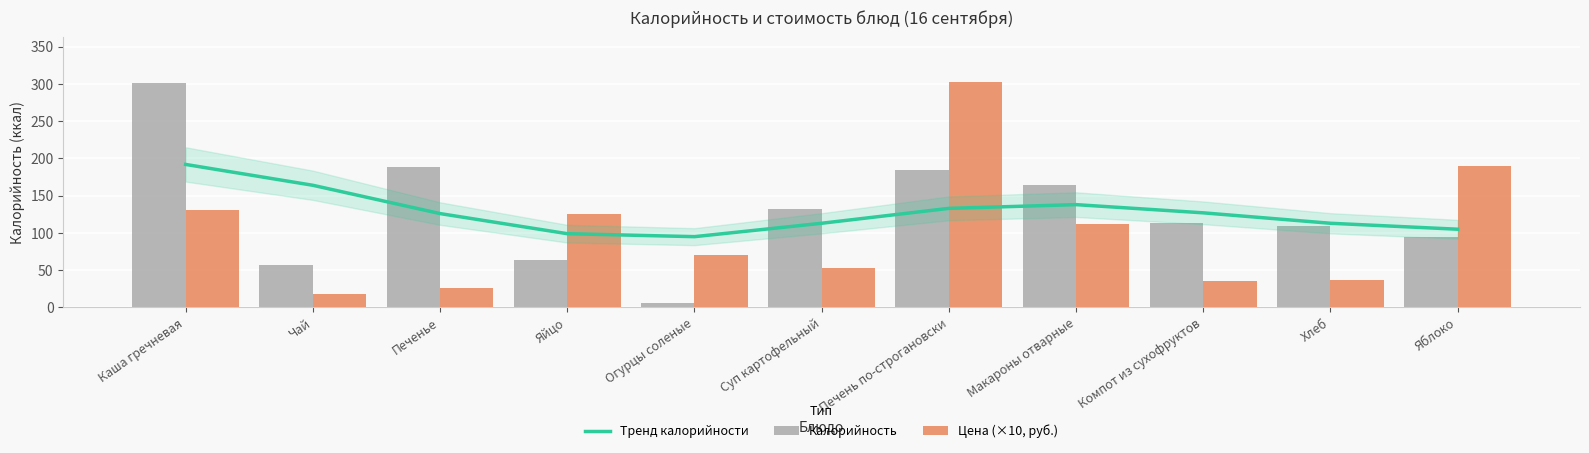

How many data points does each series have?

11